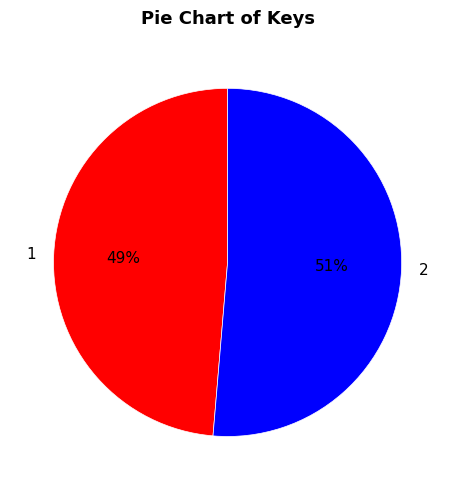

Is the sum of 1 and 2 greater than half?

Yes